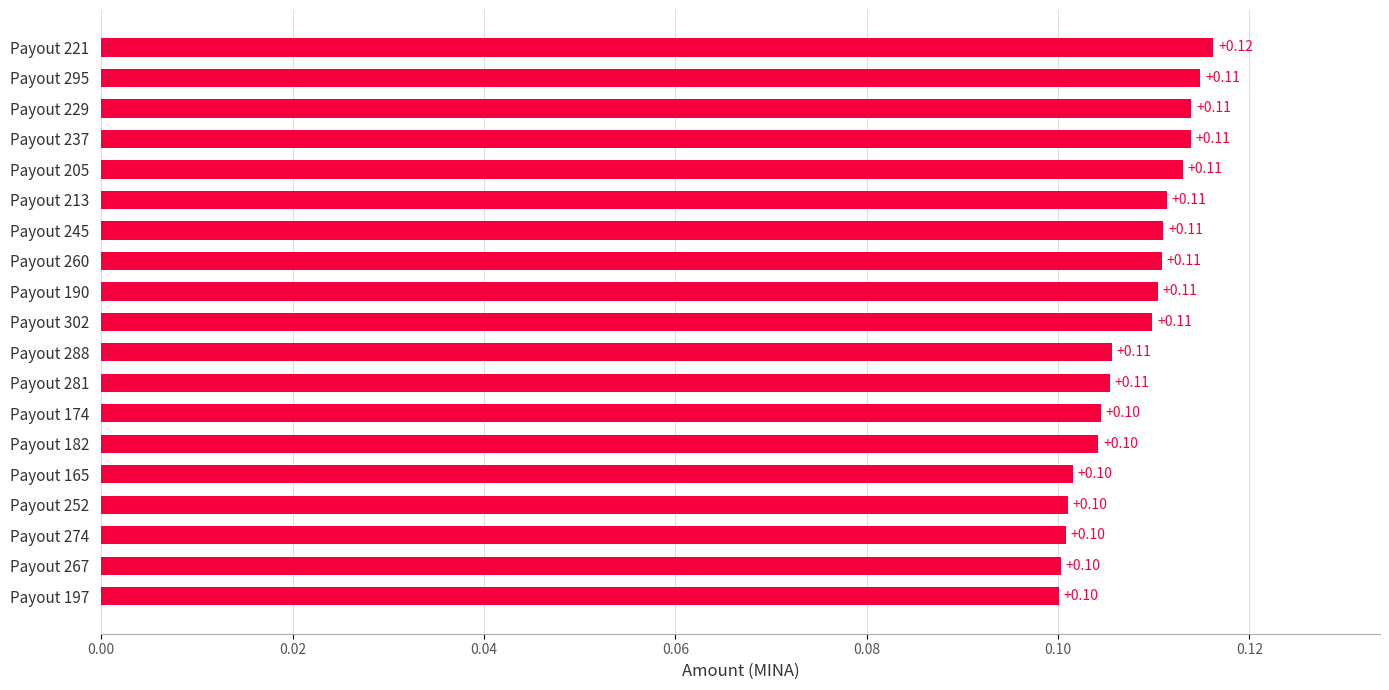

What is the sum of all values?

2.0